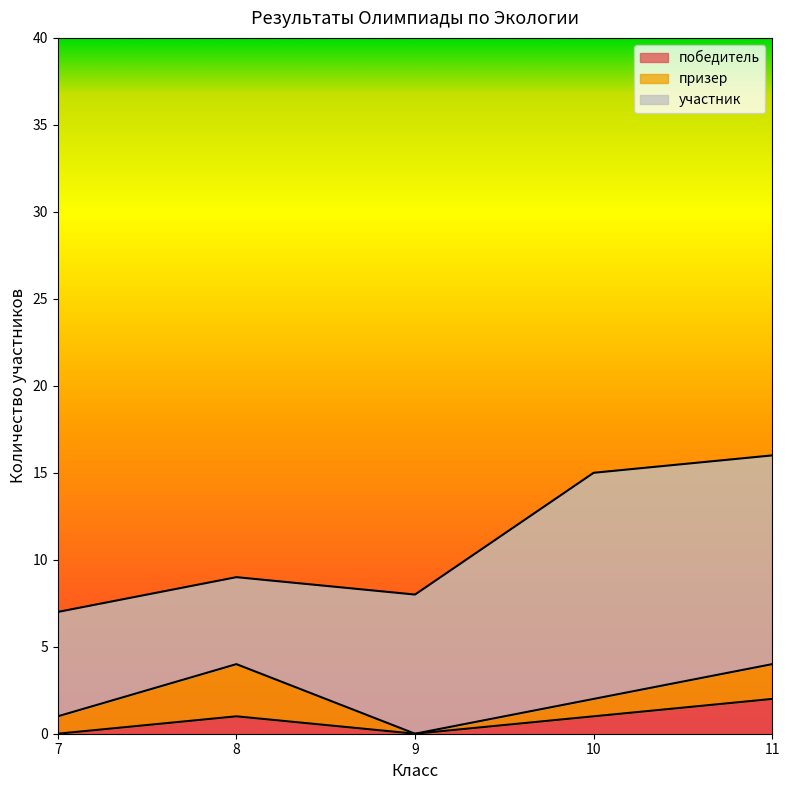

At which category does призер reach its first local valley?

9